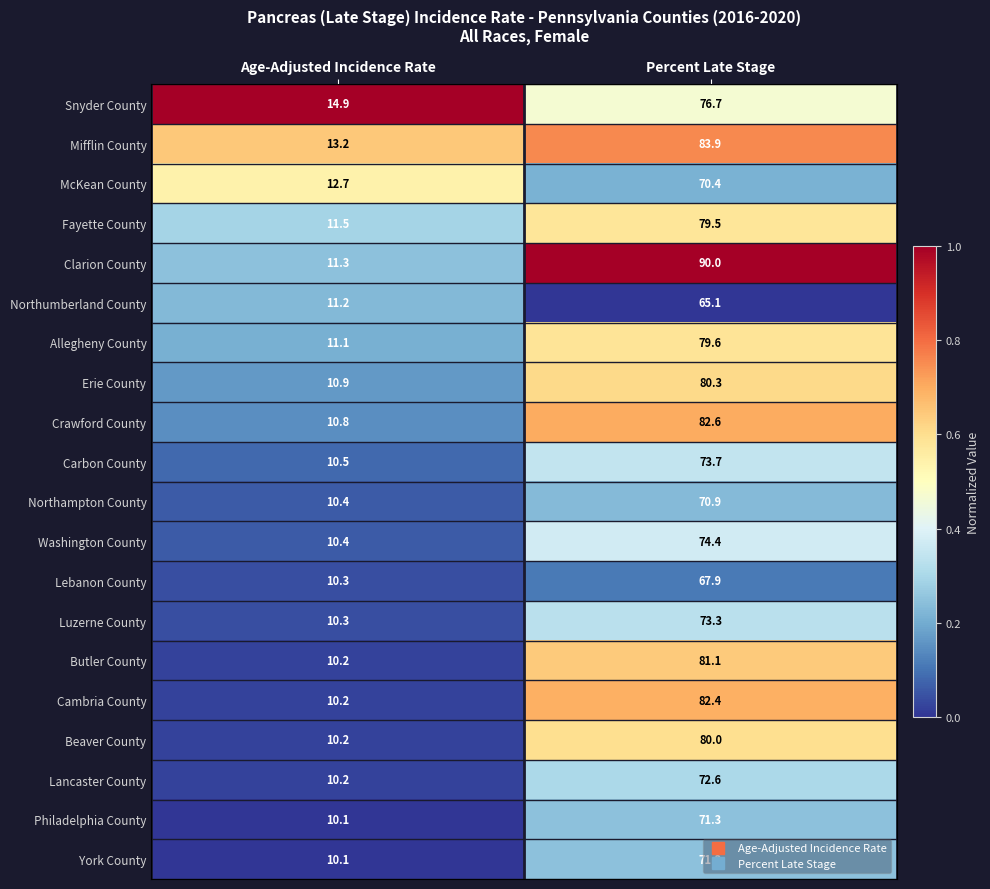

At which label is Carbon County closest to 42?

Age-Adjusted Incidence Rate